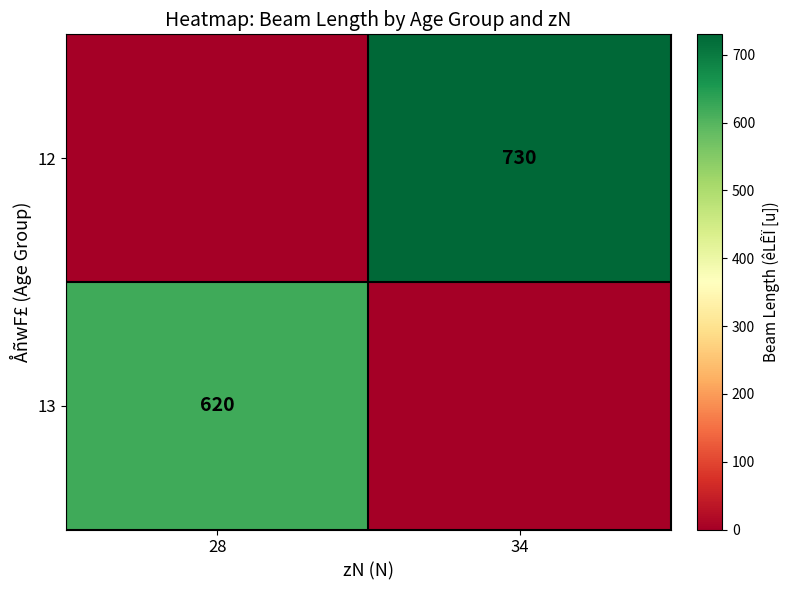

Is the value of 12 at 34 greater than the value of 13 at 28?

Yes